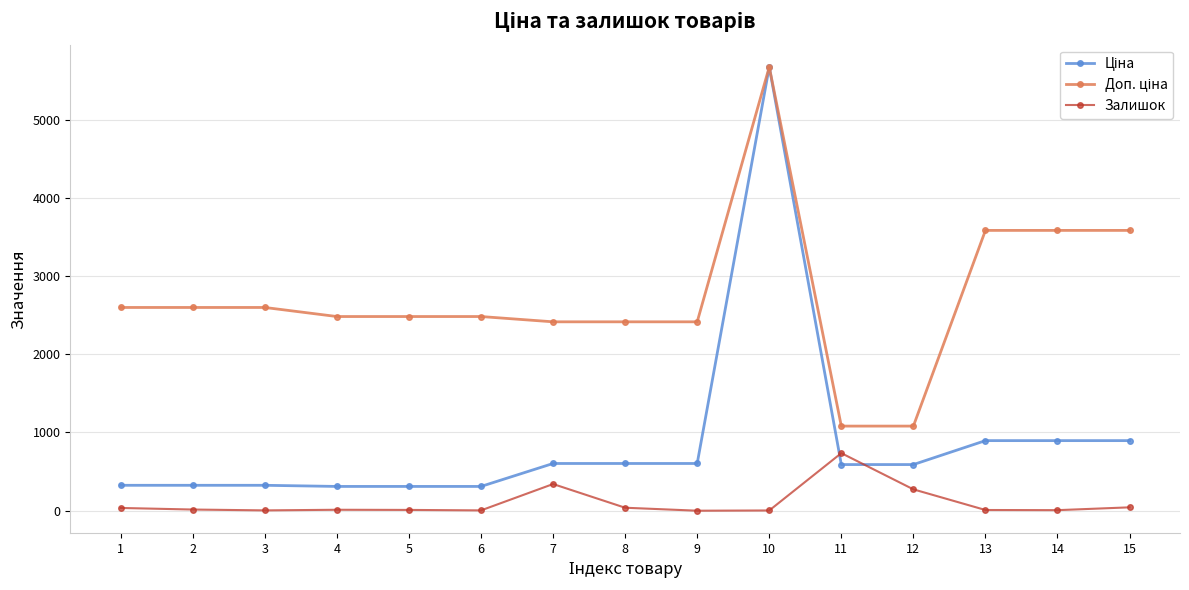

What is the maximum value shown in the chart?

5673.8